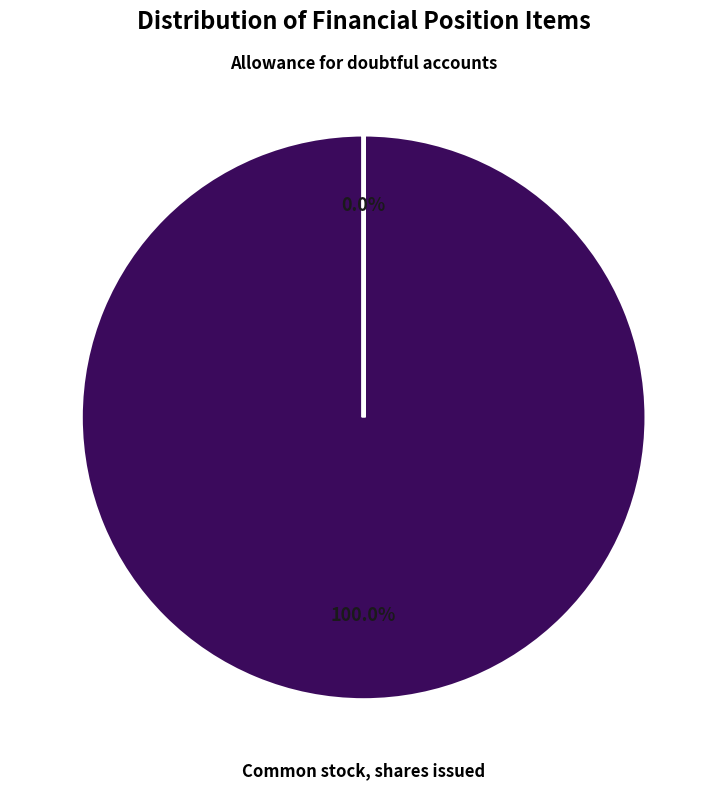

Is there any slice that represents more than half of the pie?

Yes